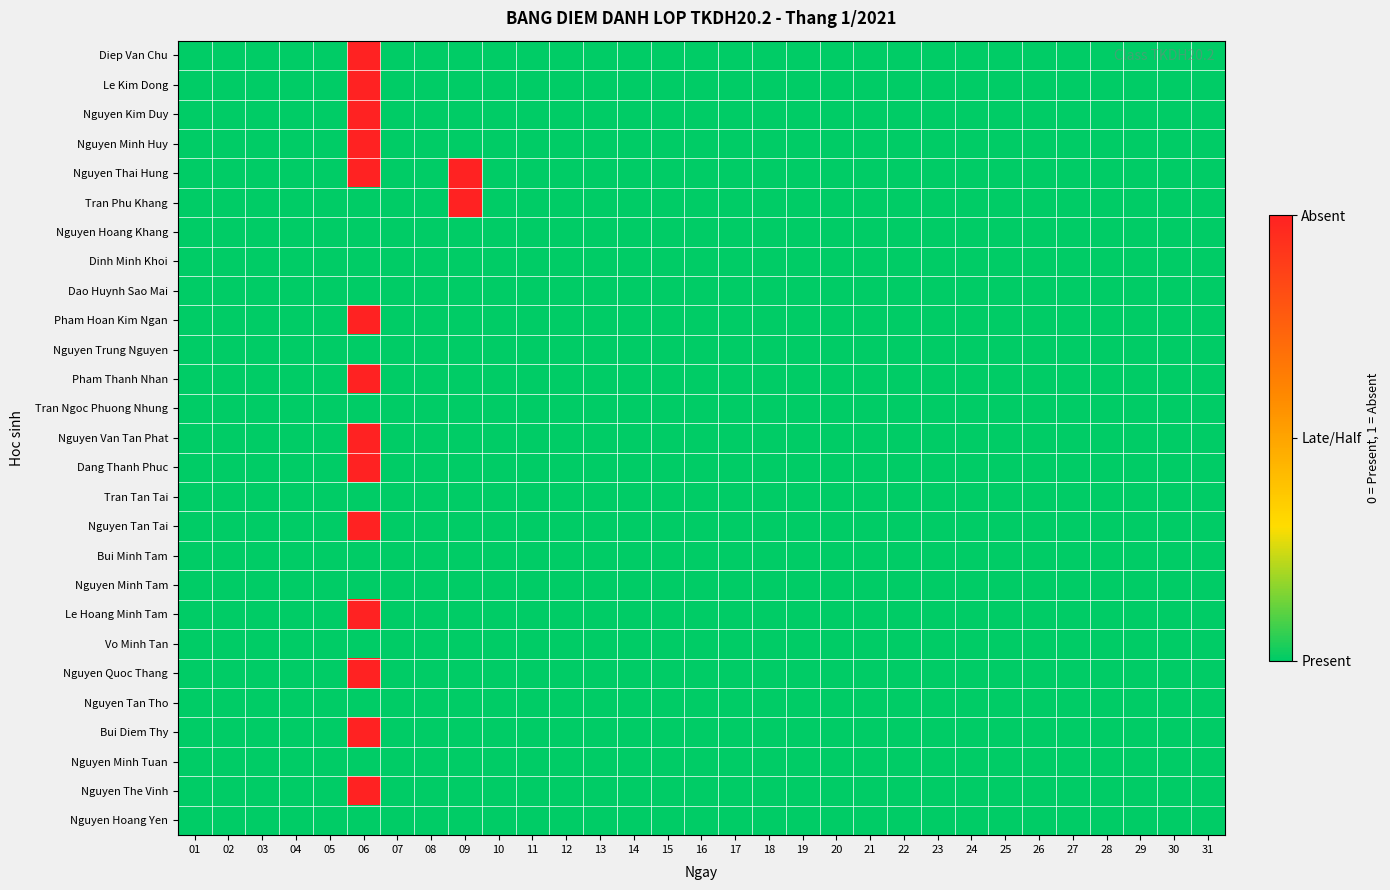

Reading left to right, list all the values displayed in this chart.

Diep Van Chu: 01=0	02=0	03=0	04=0	05=0	06=1	07=0	08=0	09=0	10=0	11=0	12=0	13=0	14=0	15=0	16=0	17=0	18=0	19=0	20=0	21=0	22=0	23=0	24=0	25=0	26=0	27=0	28=0	29=0	30=0	31=0
Le Kim Dong: 01=0	02=0	03=0	04=0	05=0	06=1	07=0	08=0	09=0	10=0	11=0	12=0	13=0	14=0	15=0	16=0	17=0	18=0	19=0	20=0	21=0	22=0	23=0	24=0	25=0	26=0	27=0	28=0	29=0	30=0	31=0
Nguyen Kim Duy: 01=0	02=0	03=0	04=0	05=0	06=1	07=0	08=0	09=0	10=0	11=0	12=0	13=0	14=0	15=0	16=0	17=0	18=0	19=0	20=0	21=0	22=0	23=0	24=0	25=0	26=0	27=0	28=0	29=0	30=0	31=0
Nguyen Minh Huy: 01=0	02=0	03=0	04=0	05=0	06=1	07=0	08=0	09=0	10=0	11=0	12=0	13=0	14=0	15=0	16=0	17=0	18=0	19=0	20=0	21=0	22=0	23=0	24=0	25=0	26=0	27=0	28=0	29=0	30=0	31=0
Nguyen Thai Hung: 01=0	02=0	03=0	04=0	05=0	06=1	07=0	08=0	09=1	10=0	11=0	12=0	13=0	14=0	15=0	16=0	17=0	18=0	19=0	20=0	21=0	22=0	23=0	24=0	25=0	26=0	27=0	28=0	29=0	30=0	31=0
Tran Phu Khang: 01=0	02=0	03=0	04=0	05=0	06=0	07=0	08=0	09=1	10=0	11=0	12=0	13=0	14=0	15=0	16=0	17=0	18=0	19=0	20=0	21=0	22=0	23=0	24=0	25=0	26=0	27=0	28=0	29=0	30=0	31=0
Nguyen Hoang Khang: 01=0	02=0	03=0	04=0	05=0	06=0	07=0	08=0	09=0	10=0	11=0	12=0	13=0	14=0	15=0	16=0	17=0	18=0	19=0	20=0	21=0	22=0	23=0	24=0	25=0	26=0	27=0	28=0	29=0	30=0	31=0
Dinh Minh Khoi: 01=0	02=0	03=0	04=0	05=0	06=0	07=0	08=0	09=0	10=0	11=0	12=0	13=0	14=0	15=0	16=0	17=0	18=0	19=0	20=0	21=0	22=0	23=0	24=0	25=0	26=0	27=0	28=0	29=0	30=0	31=0
Dao Huynh Sao Mai: 01=0	02=0	03=0	04=0	05=0	06=0	07=0	08=0	09=0	10=0	11=0	12=0	13=0	14=0	15=0	16=0	17=0	18=0	19=0	20=0	21=0	22=0	23=0	24=0	25=0	26=0	27=0	28=0	29=0	30=0	31=0
Pham Hoan Kim Ngan: 01=0	02=0	03=0	04=0	05=0	06=1	07=0	08=0	09=0	10=0	11=0	12=0	13=0	14=0	15=0	16=0	17=0	18=0	19=0	20=0	21=0	22=0	23=0	24=0	25=0	26=0	27=0	28=0	29=0	30=0	31=0
Nguyen Trung Nguyen: 01=0	02=0	03=0	04=0	05=0	06=0	07=0	08=0	09=0	10=0	11=0	12=0	13=0	14=0	15=0	16=0	17=0	18=0	19=0	20=0	21=0	22=0	23=0	24=0	25=0	26=0	27=0	28=0	29=0	30=0	31=0
Pham Thanh Nhan: 01=0	02=0	03=0	04=0	05=0	06=1	07=0	08=0	09=0	10=0	11=0	12=0	13=0	14=0	15=0	16=0	17=0	18=0	19=0	20=0	21=0	22=0	23=0	24=0	25=0	26=0	27=0	28=0	29=0	30=0	31=0
Tran Ngoc Phuong Nhung: 01=0	02=0	03=0	04=0	05=0	06=0	07=0	08=0	09=0	10=0	11=0	12=0	13=0	14=0	15=0	16=0	17=0	18=0	19=0	20=0	21=0	22=0	23=0	24=0	25=0	26=0	27=0	28=0	29=0	30=0	31=0
Nguyen Van Tan Phat: 01=0	02=0	03=0	04=0	05=0	06=1	07=0	08=0	09=0	10=0	11=0	12=0	13=0	14=0	15=0	16=0	17=0	18=0	19=0	20=0	21=0	22=0	23=0	24=0	25=0	26=0	27=0	28=0	29=0	30=0	31=0
Dang Thanh Phuc: 01=0	02=0	03=0	04=0	05=0	06=1	07=0	08=0	09=0	10=0	11=0	12=0	13=0	14=0	15=0	16=0	17=0	18=0	19=0	20=0	21=0	22=0	23=0	24=0	25=0	26=0	27=0	28=0	29=0	30=0	31=0
Tran Tan Tai: 01=0	02=0	03=0	04=0	05=0	06=0	07=0	08=0	09=0	10=0	11=0	12=0	13=0	14=0	15=0	16=0	17=0	18=0	19=0	20=0	21=0	22=0	23=0	24=0	25=0	26=0	27=0	28=0	29=0	30=0	31=0
Nguyen Tan Tai: 01=0	02=0	03=0	04=0	05=0	06=1	07=0	08=0	09=0	10=0	11=0	12=0	13=0	14=0	15=0	16=0	17=0	18=0	19=0	20=0	21=0	22=0	23=0	24=0	25=0	26=0	27=0	28=0	29=0	30=0	31=0
Bui Minh Tam: 01=0	02=0	03=0	04=0	05=0	06=0	07=0	08=0	09=0	10=0	11=0	12=0	13=0	14=0	15=0	16=0	17=0	18=0	19=0	20=0	21=0	22=0	23=0	24=0	25=0	26=0	27=0	28=0	29=0	30=0	31=0
Nguyen Minh Tam: 01=0	02=0	03=0	04=0	05=0	06=0	07=0	08=0	09=0	10=0	11=0	12=0	13=0	14=0	15=0	16=0	17=0	18=0	19=0	20=0	21=0	22=0	23=0	24=0	25=0	26=0	27=0	28=0	29=0	30=0	31=0
Le Hoang Minh Tam: 01=0	02=0	03=0	04=0	05=0	06=1	07=0	08=0	09=0	10=0	11=0	12=0	13=0	14=0	15=0	16=0	17=0	18=0	19=0	20=0	21=0	22=0	23=0	24=0	25=0	26=0	27=0	28=0	29=0	30=0	31=0
Vo Minh Tan: 01=0	02=0	03=0	04=0	05=0	06=0	07=0	08=0	09=0	10=0	11=0	12=0	13=0	14=0	15=0	16=0	17=0	18=0	19=0	20=0	21=0	22=0	23=0	24=0	25=0	26=0	27=0	28=0	29=0	30=0	31=0
Nguyen Quoc Thang: 01=0	02=0	03=0	04=0	05=0	06=1	07=0	08=0	09=0	10=0	11=0	12=0	13=0	14=0	15=0	16=0	17=0	18=0	19=0	20=0	21=0	22=0	23=0	24=0	25=0	26=0	27=0	28=0	29=0	30=0	31=0
Nguyen Tan Tho: 01=0	02=0	03=0	04=0	05=0	06=0	07=0	08=0	09=0	10=0	11=0	12=0	13=0	14=0	15=0	16=0	17=0	18=0	19=0	20=0	21=0	22=0	23=0	24=0	25=0	26=0	27=0	28=0	29=0	30=0	31=0
Bui Diem Thy: 01=0	02=0	03=0	04=0	05=0	06=1	07=0	08=0	09=0	10=0	11=0	12=0	13=0	14=0	15=0	16=0	17=0	18=0	19=0	20=0	21=0	22=0	23=0	24=0	25=0	26=0	27=0	28=0	29=0	30=0	31=0
Nguyen Minh Tuan: 01=0	02=0	03=0	04=0	05=0	06=0	07=0	08=0	09=0	10=0	11=0	12=0	13=0	14=0	15=0	16=0	17=0	18=0	19=0	20=0	21=0	22=0	23=0	24=0	25=0	26=0	27=0	28=0	29=0	30=0	31=0
Nguyen The Vinh: 01=0	02=0	03=0	04=0	05=0	06=1	07=0	08=0	09=0	10=0	11=0	12=0	13=0	14=0	15=0	16=0	17=0	18=0	19=0	20=0	21=0	22=0	23=0	24=0	25=0	26=0	27=0	28=0	29=0	30=0	31=0
Nguyen Hoang Yen: 01=0	02=0	03=0	04=0	05=0	06=0	07=0	08=0	09=0	10=0	11=0	12=0	13=0	14=0	15=0	16=0	17=0	18=0	19=0	20=0	21=0	22=0	23=0	24=0	25=0	26=0	27=0	28=0	29=0	30=0	31=0